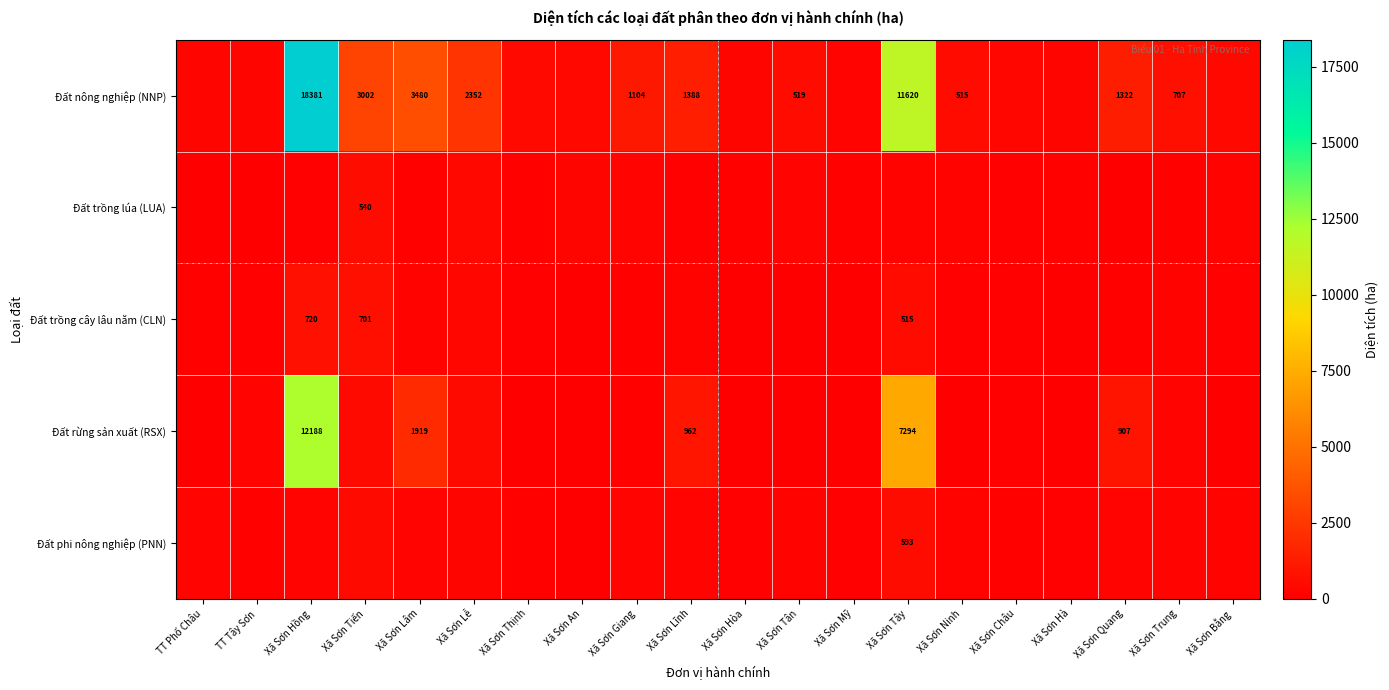

What is the minimum value for Đất trồng lúa (LUA)?

0.6